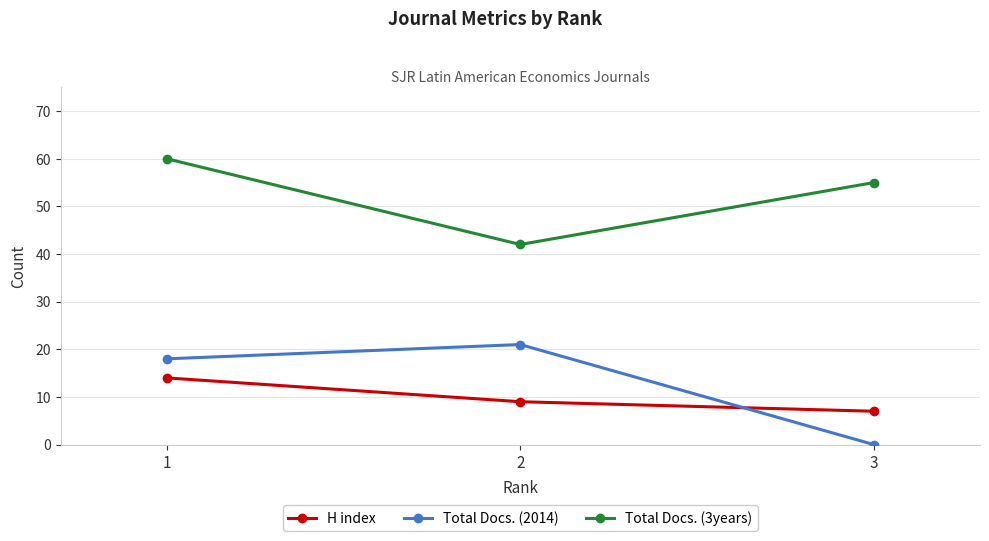

Between 2 and 3, which series saw the biggest shift?

Total Docs. (2014)